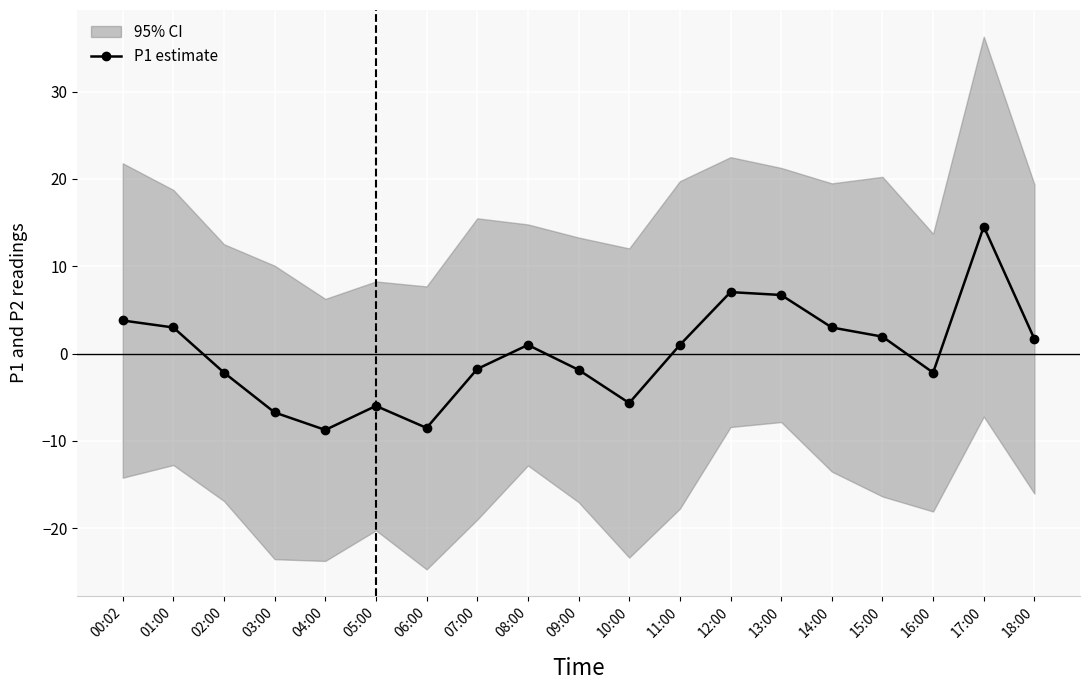

What is the lowest value of the P1 estimate series?

-8.7